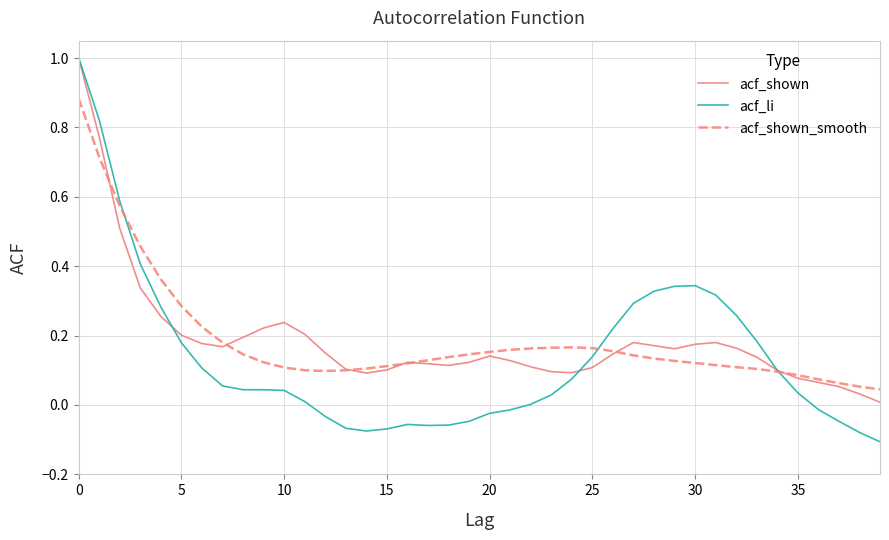

How many lines are shown in the chart?

3